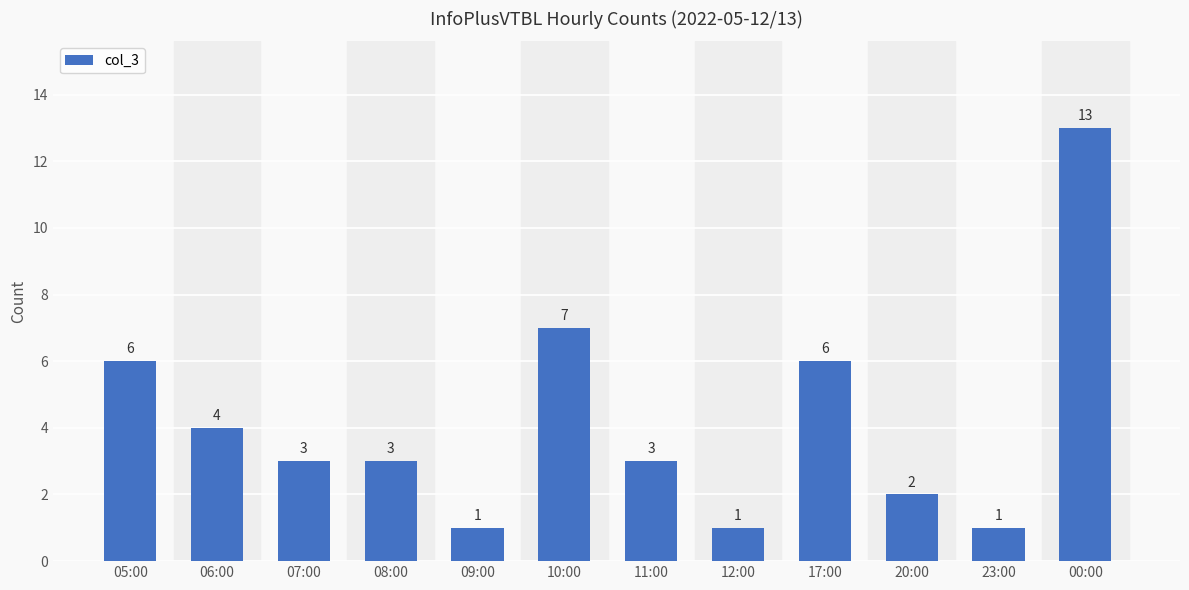

What is the value of the 6th bar from the left?

7